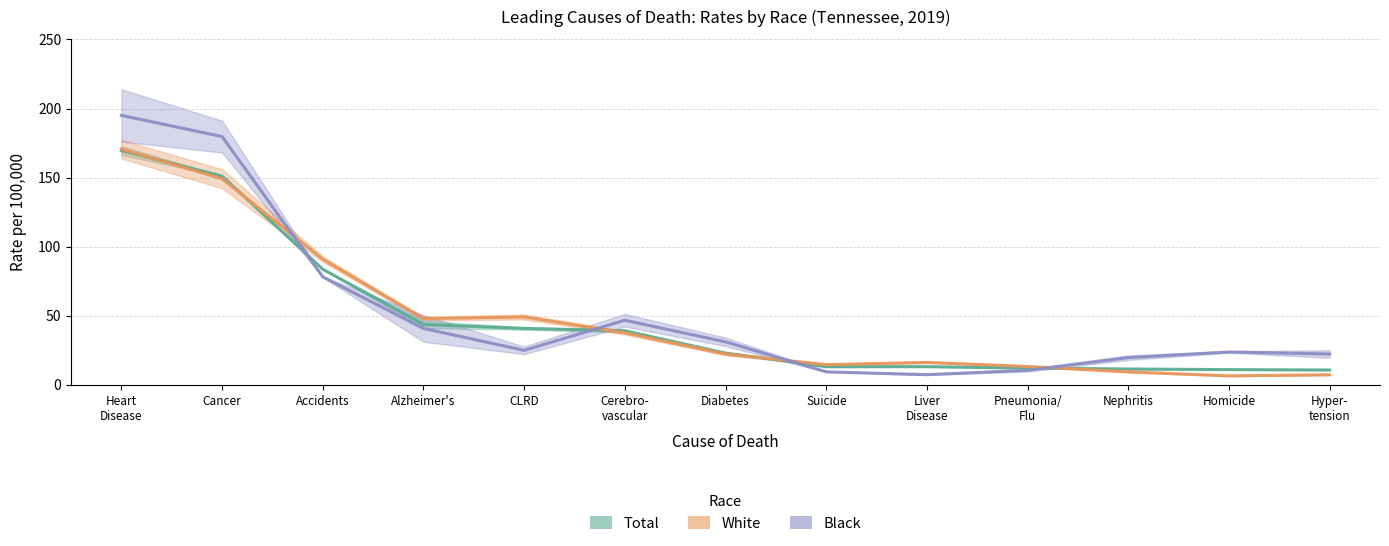

At which category is the sum across all series the highest?

Heart
Disease